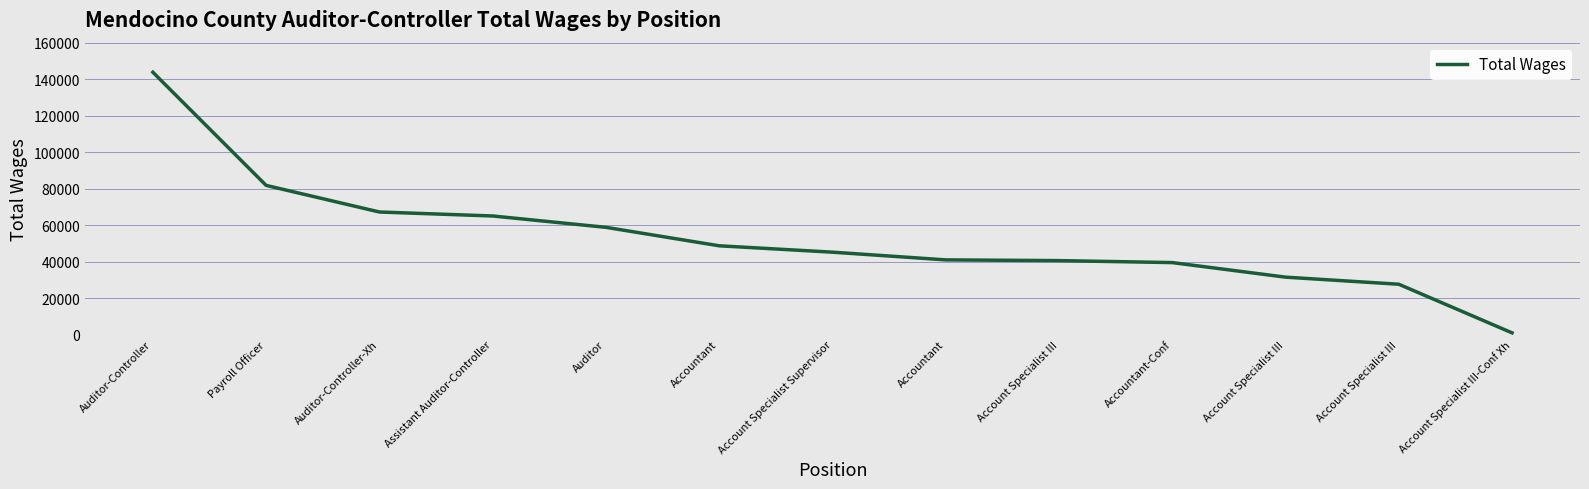

Between Accountant and Account Specialist III-Conf Xh, which is larger?

Accountant